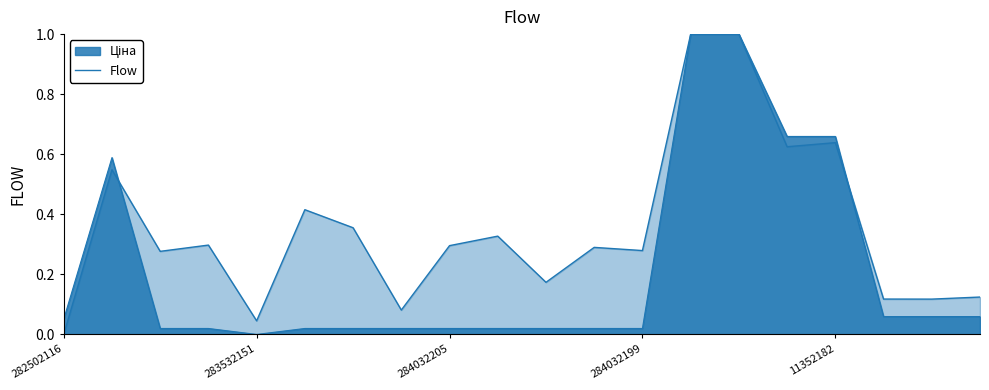

What position from the left is 6?

7